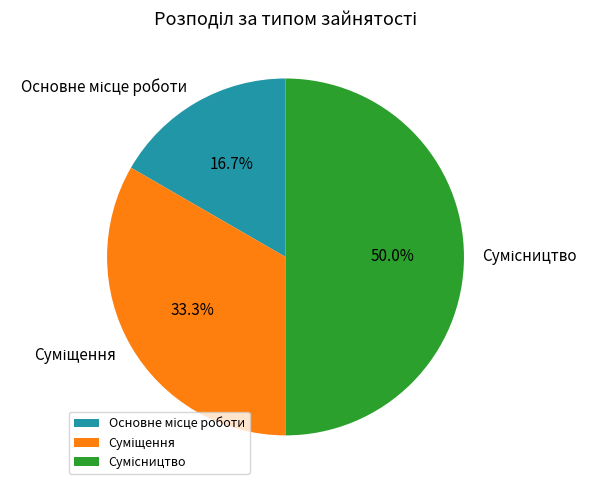

How many slices are in this pie chart?

3